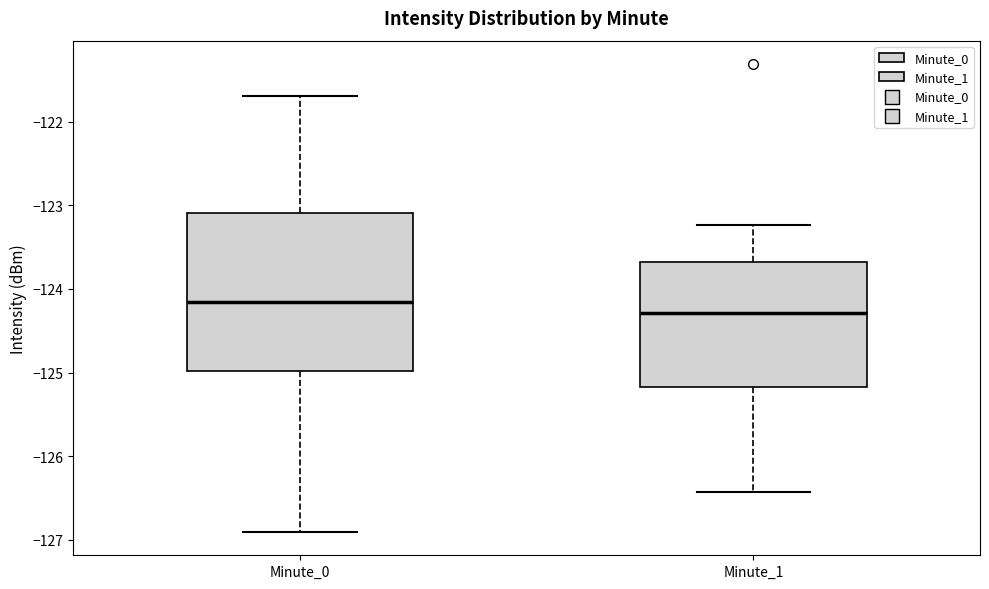

Which box has the highest median line?

Minute_0